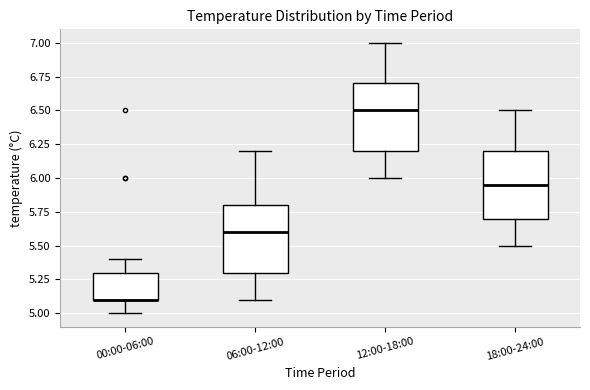

Where is the lower edge of the box for 18:00-24:00 on the y-axis? The values are not printed on the chart, so give them approximately, as read against the axis.

5.70